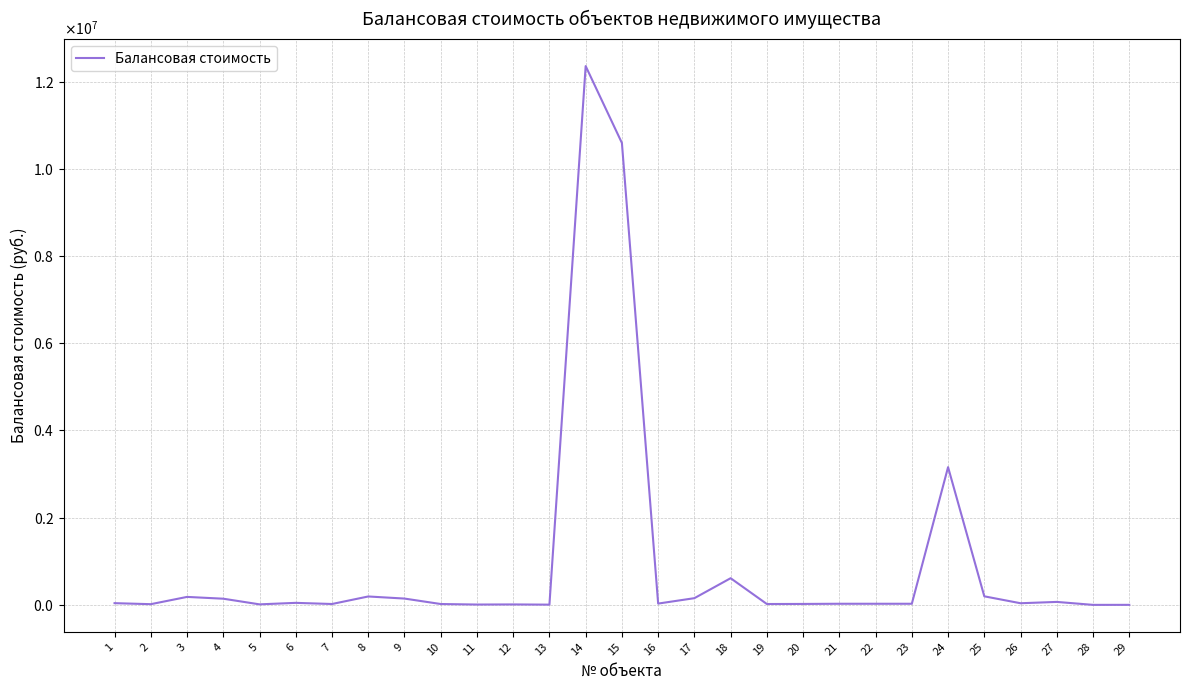

Between 29 and 8, which is larger?

8